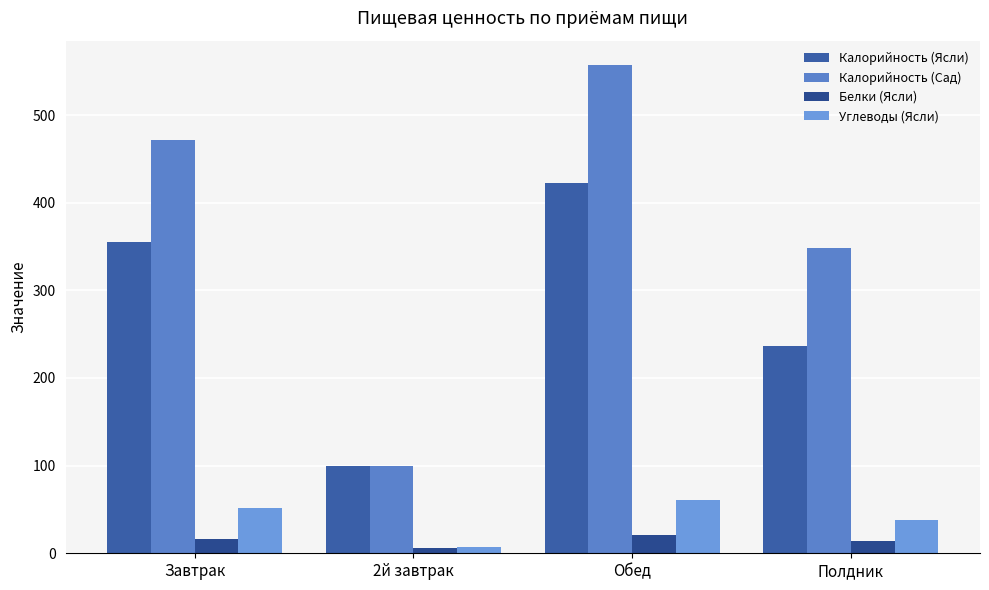

What position from the left is Обед?

3